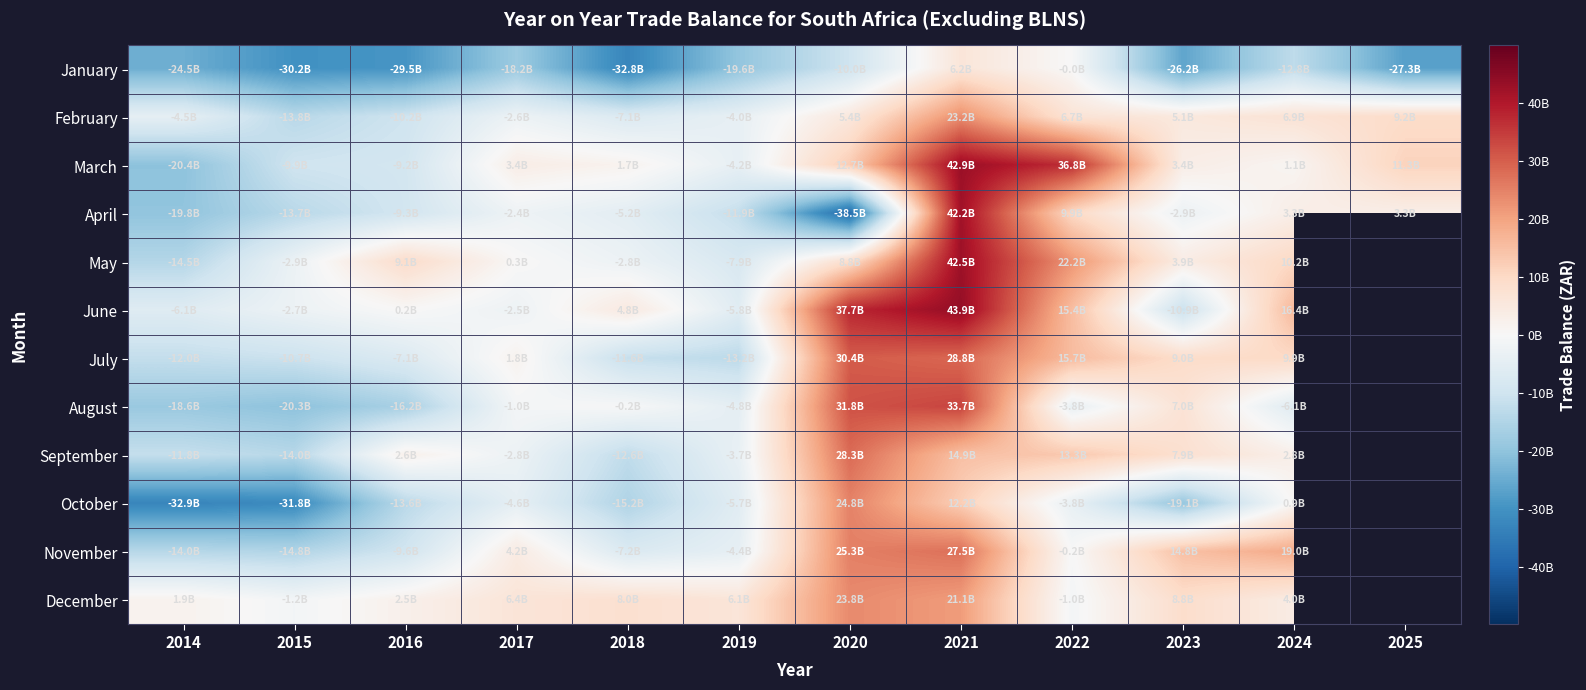

What is the approximate value of October at 2020?

24832040738.0